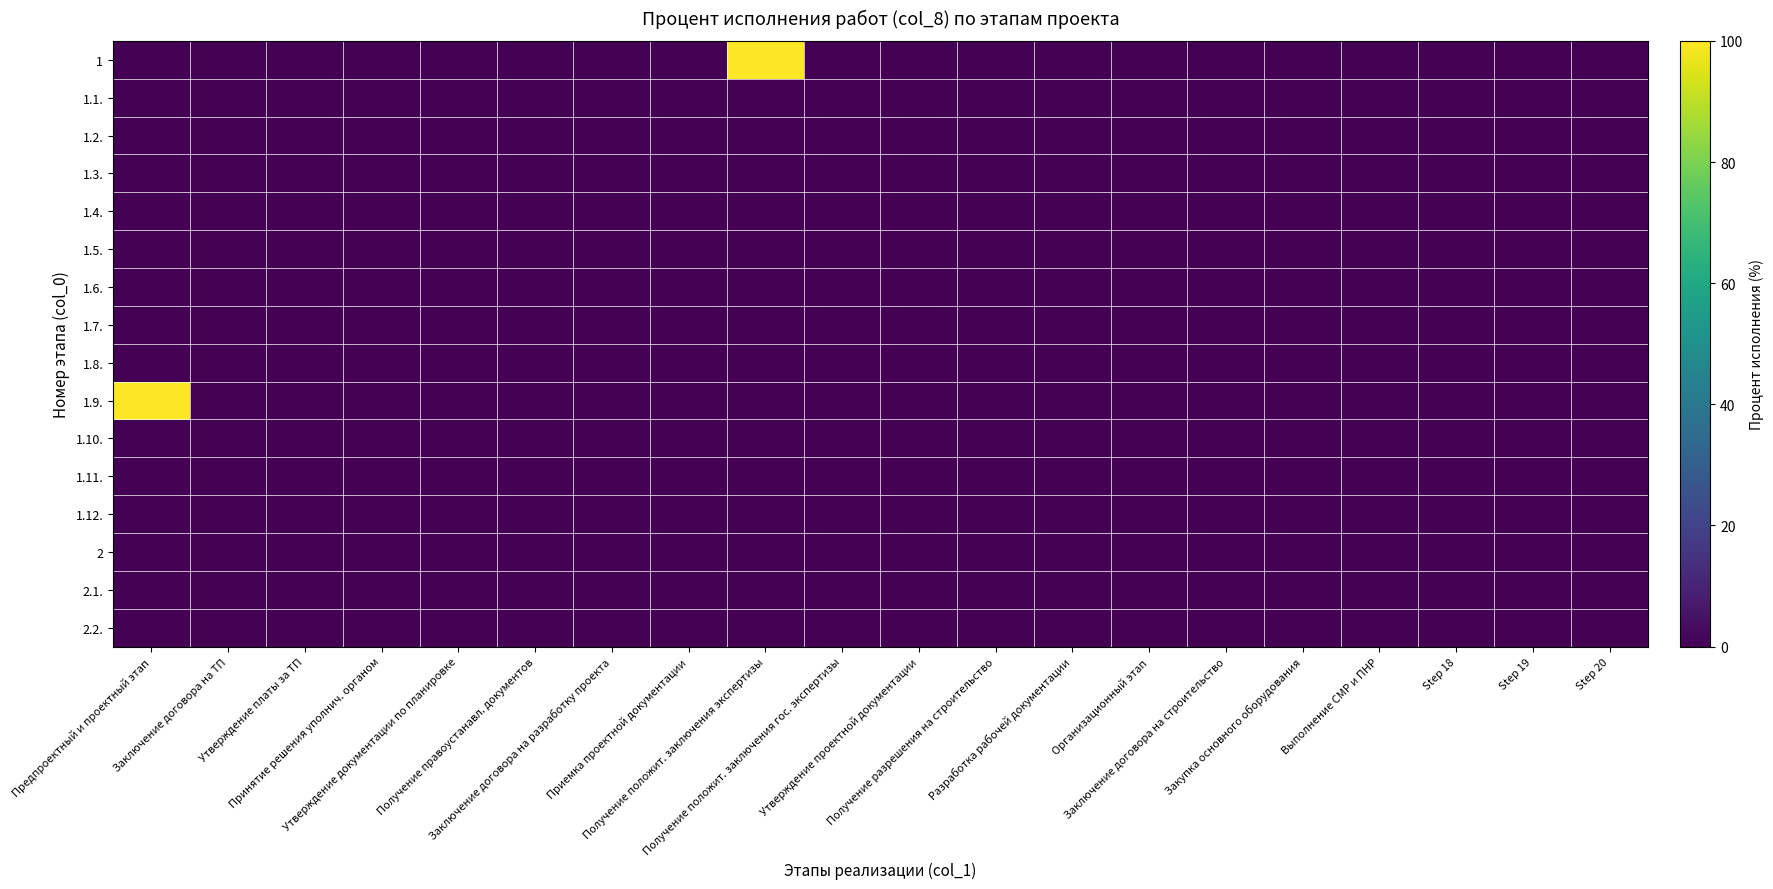

Reading left to right, list all the values displayed in this chart.

1: Предпроектный и проектный этап=0	Заключение договора на ТП=0	Утверждение платы за ТП=0	Принятие решения уполнич. органом=0	Утверждение документации по планировке=0	Получение правоустанавл. документов=0	Заключение договора на разработку проекта=0	Приемка проектной документации=0	Получение положит. заключения экспертизы=100	Получение положит. заключения гос. экспертизы=0	Утверждение проектной документации=0	Получение разрешения на строительство=0	Разработка рабочей документации=0	Организационный этап=0	Заключение договора на строительство=0	Закупка основного оборудования=0	Выполнение СМР и ПНР=0	Step 18=0	Step 19=0	Step 20=0
1.1.: Предпроектный и проектный этап=0	Заключение договора на ТП=0	Утверждение платы за ТП=0	Принятие решения уполнич. органом=0	Утверждение документации по планировке=0	Получение правоустанавл. документов=0	Заключение договора на разработку проекта=0	Приемка проектной документации=0	Получение положит. заключения экспертизы=0	Получение положит. заключения гос. экспертизы=0	Утверждение проектной документации=0	Получение разрешения на строительство=0	Разработка рабочей документации=0	Организационный этап=0	Заключение договора на строительство=0	Закупка основного оборудования=0	Выполнение СМР и ПНР=0	Step 18=0	Step 19=0	Step 20=0
1.2.: Предпроектный и проектный этап=0	Заключение договора на ТП=0	Утверждение платы за ТП=0	Принятие решения уполнич. органом=0	Утверждение документации по планировке=0	Получение правоустанавл. документов=0	Заключение договора на разработку проекта=0	Приемка проектной документации=0	Получение положит. заключения экспертизы=0	Получение положит. заключения гос. экспертизы=0	Утверждение проектной документации=0	Получение разрешения на строительство=0	Разработка рабочей документации=0	Организационный этап=0	Заключение договора на строительство=0	Закупка основного оборудования=0	Выполнение СМР и ПНР=0	Step 18=0	Step 19=0	Step 20=0
1.3.: Предпроектный и проектный этап=0	Заключение договора на ТП=0	Утверждение платы за ТП=0	Принятие решения уполнич. органом=0	Утверждение документации по планировке=0	Получение правоустанавл. документов=0	Заключение договора на разработку проекта=0	Приемка проектной документации=0	Получение положит. заключения экспертизы=0	Получение положит. заключения гос. экспертизы=0	Утверждение проектной документации=0	Получение разрешения на строительство=0	Разработка рабочей документации=0	Организационный этап=0	Заключение договора на строительство=0	Закупка основного оборудования=0	Выполнение СМР и ПНР=0	Step 18=0	Step 19=0	Step 20=0
1.4.: Предпроектный и проектный этап=0	Заключение договора на ТП=0	Утверждение платы за ТП=0	Принятие решения уполнич. органом=0	Утверждение документации по планировке=0	Получение правоустанавл. документов=0	Заключение договора на разработку проекта=0	Приемка проектной документации=0	Получение положит. заключения экспертизы=0	Получение положит. заключения гос. экспертизы=0	Утверждение проектной документации=0	Получение разрешения на строительство=0	Разработка рабочей документации=0	Организационный этап=0	Заключение договора на строительство=0	Закупка основного оборудования=0	Выполнение СМР и ПНР=0	Step 18=0	Step 19=0	Step 20=0
1.5.: Предпроектный и проектный этап=0	Заключение договора на ТП=0	Утверждение платы за ТП=0	Принятие решения уполнич. органом=0	Утверждение документации по планировке=0	Получение правоустанавл. документов=0	Заключение договора на разработку проекта=0	Приемка проектной документации=0	Получение положит. заключения экспертизы=0	Получение положит. заключения гос. экспертизы=0	Утверждение проектной документации=0	Получение разрешения на строительство=0	Разработка рабочей документации=0	Организационный этап=0	Заключение договора на строительство=0	Закупка основного оборудования=0	Выполнение СМР и ПНР=0	Step 18=0	Step 19=0	Step 20=0
1.6.: Предпроектный и проектный этап=0	Заключение договора на ТП=0	Утверждение платы за ТП=0	Принятие решения уполнич. органом=0	Утверждение документации по планировке=0	Получение правоустанавл. документов=0	Заключение договора на разработку проекта=0	Приемка проектной документации=0	Получение положит. заключения экспертизы=0	Получение положит. заключения гос. экспертизы=0	Утверждение проектной документации=0	Получение разрешения на строительство=0	Разработка рабочей документации=0	Организационный этап=0	Заключение договора на строительство=0	Закупка основного оборудования=0	Выполнение СМР и ПНР=0	Step 18=0	Step 19=0	Step 20=0
1.7.: Предпроектный и проектный этап=0	Заключение договора на ТП=0	Утверждение платы за ТП=0	Принятие решения уполнич. органом=0	Утверждение документации по планировке=0	Получение правоустанавл. документов=0	Заключение договора на разработку проекта=0	Приемка проектной документации=0	Получение положит. заключения экспертизы=0	Получение положит. заключения гос. экспертизы=0	Утверждение проектной документации=0	Получение разрешения на строительство=0	Разработка рабочей документации=0	Организационный этап=0	Заключение договора на строительство=0	Закупка основного оборудования=0	Выполнение СМР и ПНР=0	Step 18=0	Step 19=0	Step 20=0
1.8.: Предпроектный и проектный этап=0	Заключение договора на ТП=0	Утверждение платы за ТП=0	Принятие решения уполнич. органом=0	Утверждение документации по планировке=0	Получение правоустанавл. документов=0	Заключение договора на разработку проекта=0	Приемка проектной документации=0	Получение положит. заключения экспертизы=0	Получение положит. заключения гос. экспертизы=0	Утверждение проектной документации=0	Получение разрешения на строительство=0	Разработка рабочей документации=0	Организационный этап=0	Заключение договора на строительство=0	Закупка основного оборудования=0	Выполнение СМР и ПНР=0	Step 18=0	Step 19=0	Step 20=0
1.9.: Предпроектный и проектный этап=100	Заключение договора на ТП=0	Утверждение платы за ТП=0	Принятие решения уполнич. органом=0	Утверждение документации по планировке=0	Получение правоустанавл. документов=0	Заключение договора на разработку проекта=0	Приемка проектной документации=0	Получение положит. заключения экспертизы=0	Получение положит. заключения гос. экспертизы=0	Утверждение проектной документации=0	Получение разрешения на строительство=0	Разработка рабочей документации=0	Организационный этап=0	Заключение договора на строительство=0	Закупка основного оборудования=0	Выполнение СМР и ПНР=0	Step 18=0	Step 19=0	Step 20=0
1.10.: Предпроектный и проектный этап=0	Заключение договора на ТП=0	Утверждение платы за ТП=0	Принятие решения уполнич. органом=0	Утверждение документации по планировке=0	Получение правоустанавл. документов=0	Заключение договора на разработку проекта=0	Приемка проектной документации=0	Получение положит. заключения экспертизы=0	Получение положит. заключения гос. экспертизы=0	Утверждение проектной документации=0	Получение разрешения на строительство=0	Разработка рабочей документации=0	Организационный этап=0	Заключение договора на строительство=0	Закупка основного оборудования=0	Выполнение СМР и ПНР=0	Step 18=0	Step 19=0	Step 20=0
1.11.: Предпроектный и проектный этап=0	Заключение договора на ТП=0	Утверждение платы за ТП=0	Принятие решения уполнич. органом=0	Утверждение документации по планировке=0	Получение правоустанавл. документов=0	Заключение договора на разработку проекта=0	Приемка проектной документации=0	Получение положит. заключения экспертизы=0	Получение положит. заключения гос. экспертизы=0	Утверждение проектной документации=0	Получение разрешения на строительство=0	Разработка рабочей документации=0	Организационный этап=0	Заключение договора на строительство=0	Закупка основного оборудования=0	Выполнение СМР и ПНР=0	Step 18=0	Step 19=0	Step 20=0
1.12.: Предпроектный и проектный этап=0	Заключение договора на ТП=0	Утверждение платы за ТП=0	Принятие решения уполнич. органом=0	Утверждение документации по планировке=0	Получение правоустанавл. документов=0	Заключение договора на разработку проекта=0	Приемка проектной документации=0	Получение положит. заключения экспертизы=0	Получение положит. заключения гос. экспертизы=0	Утверждение проектной документации=0	Получение разрешения на строительство=0	Разработка рабочей документации=0	Организационный этап=0	Заключение договора на строительство=0	Закупка основного оборудования=0	Выполнение СМР и ПНР=0	Step 18=0	Step 19=0	Step 20=0
2: Предпроектный и проектный этап=0	Заключение договора на ТП=0	Утверждение платы за ТП=0	Принятие решения уполнич. органом=0	Утверждение документации по планировке=0	Получение правоустанавл. документов=0	Заключение договора на разработку проекта=0	Приемка проектной документации=0	Получение положит. заключения экспертизы=0	Получение положит. заключения гос. экспертизы=0	Утверждение проектной документации=0	Получение разрешения на строительство=0	Разработка рабочей документации=0	Организационный этап=0	Заключение договора на строительство=0	Закупка основного оборудования=0	Выполнение СМР и ПНР=0	Step 18=0	Step 19=0	Step 20=0
2.1.: Предпроектный и проектный этап=0	Заключение договора на ТП=0	Утверждение платы за ТП=0	Принятие решения уполнич. органом=0	Утверждение документации по планировке=0	Получение правоустанавл. документов=0	Заключение договора на разработку проекта=0	Приемка проектной документации=0	Получение положит. заключения экспертизы=0	Получение положит. заключения гос. экспертизы=0	Утверждение проектной документации=0	Получение разрешения на строительство=0	Разработка рабочей документации=0	Организационный этап=0	Заключение договора на строительство=0	Закупка основного оборудования=0	Выполнение СМР и ПНР=0	Step 18=0	Step 19=0	Step 20=0
2.2.: Предпроектный и проектный этап=0	Заключение договора на ТП=0	Утверждение платы за ТП=0	Принятие решения уполнич. органом=0	Утверждение документации по планировке=0	Получение правоустанавл. документов=0	Заключение договора на разработку проекта=0	Приемка проектной документации=0	Получение положит. заключения экспертизы=0	Получение положит. заключения гос. экспертизы=0	Утверждение проектной документации=0	Получение разрешения на строительство=0	Разработка рабочей документации=0	Организационный этап=0	Заключение договора на строительство=0	Закупка основного оборудования=0	Выполнение СМР и ПНР=0	Step 18=0	Step 19=0	Step 20=0